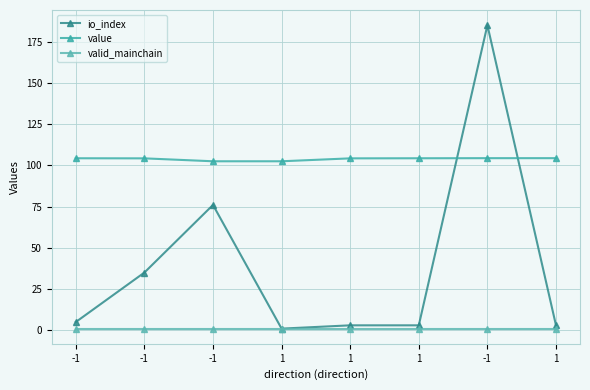

At which label is valid_mainchain closest to 1?

-1